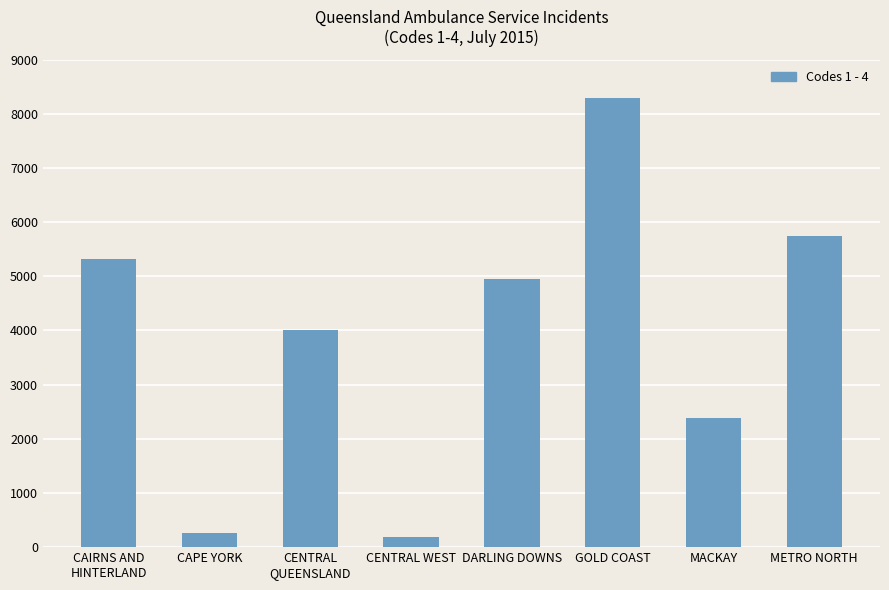

What is the average value?

3893